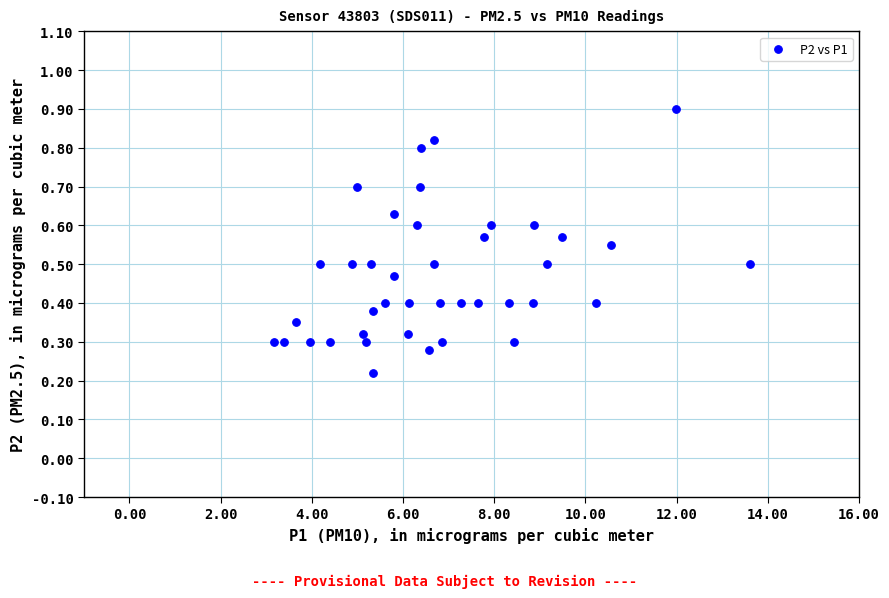

What is the range of Y values (max minus min)?

0.7